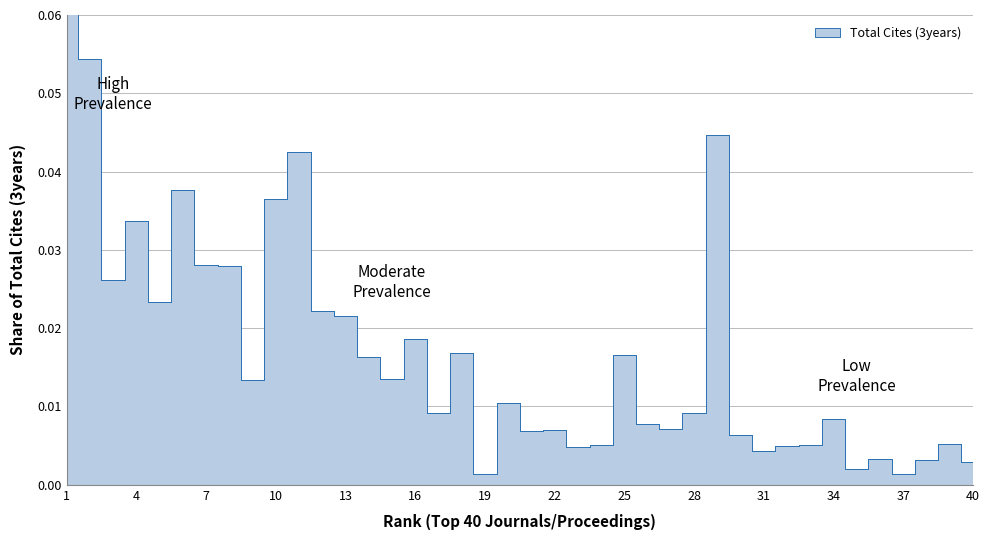

Where is the first local maximum?

4